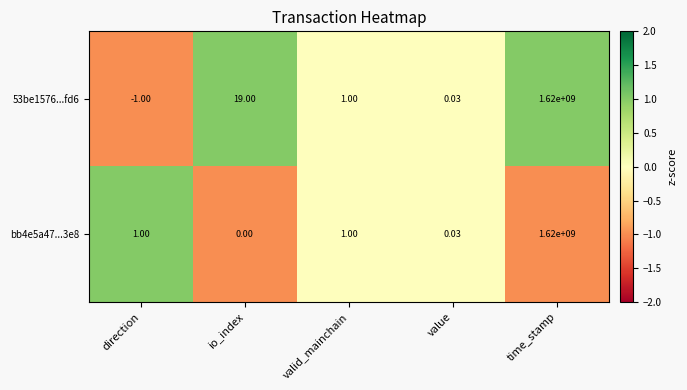

What is the maximum value shown in the chart?

1620000000.0